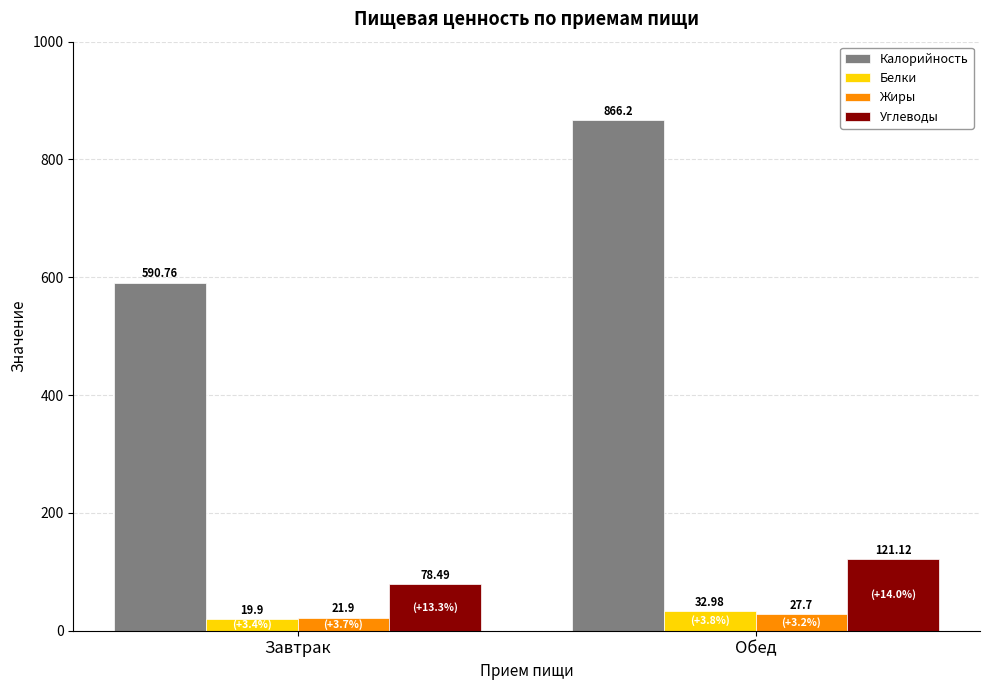

Which series changed the most between Завтрак and Обед?

Калорийность